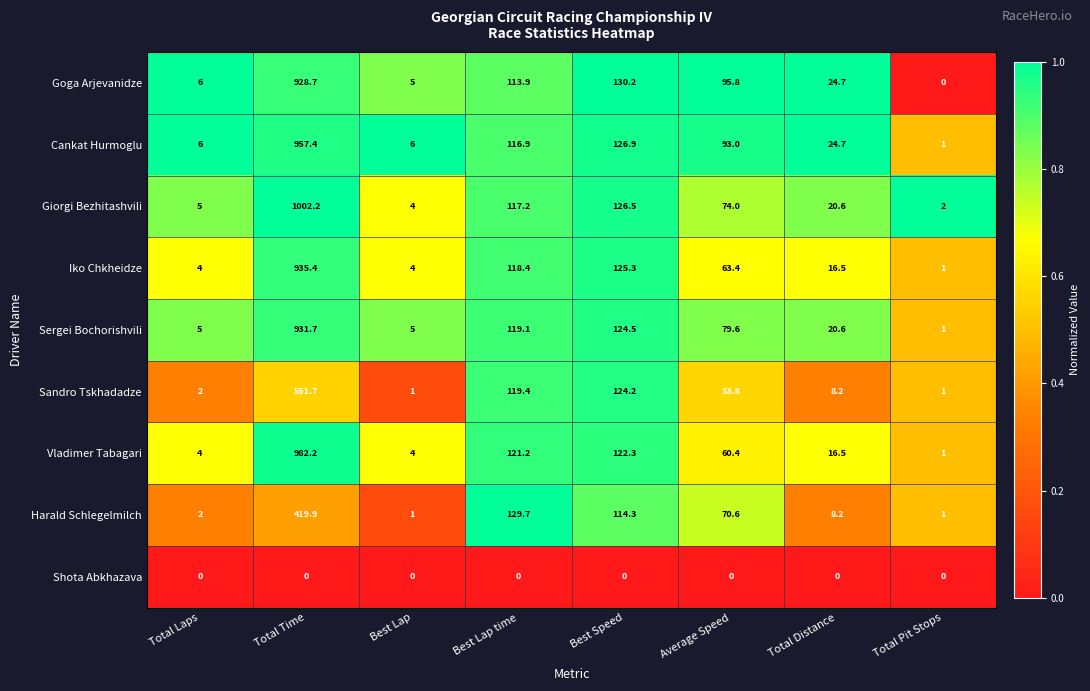

At which category is the sum across all series the highest?

Total Time